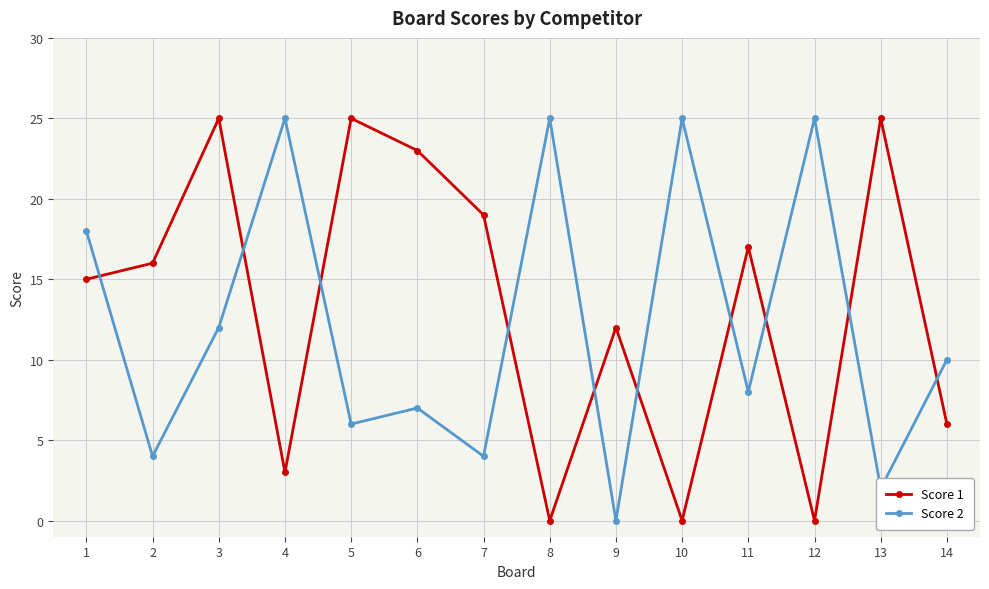

In Score 1, how many points are lower than both neighbors (excluding endpoints)?

4